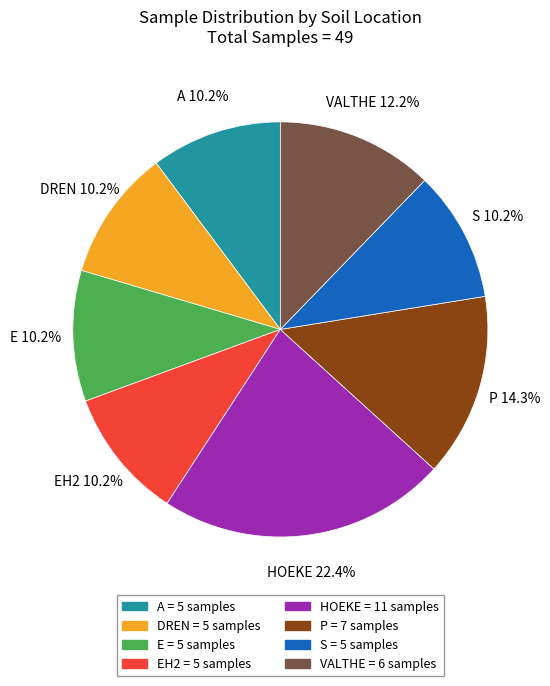

Does any single category account for the majority?

No